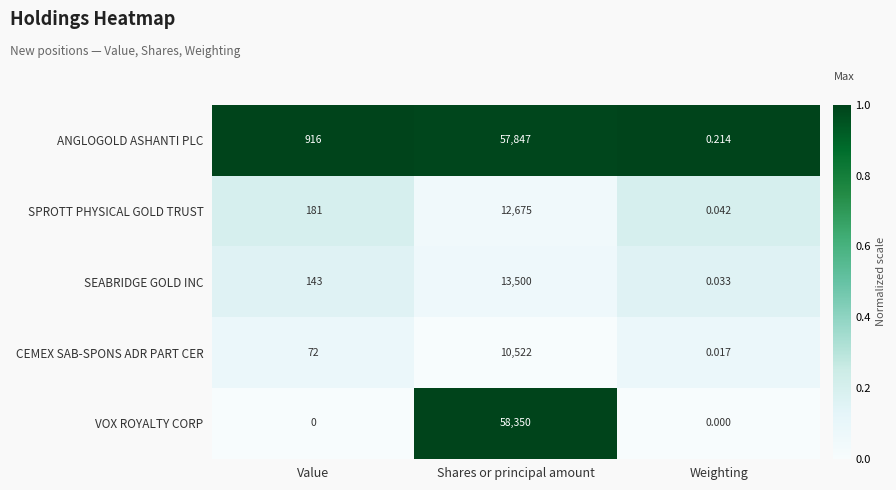

At how many categories does at least one series exceed 0?

3